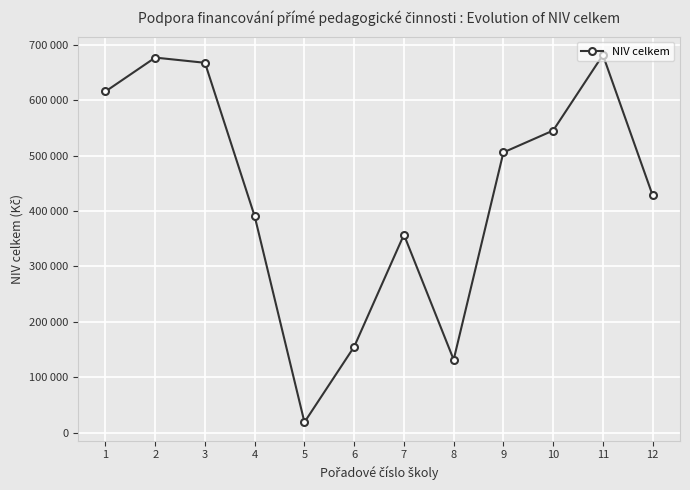

Reading left to right, list all the values displayed in this chart.

1=615687	2=676803	3=667407	4=390278	5=18793	6=155097	7=357193	8=131607	9=505716	10=545196	11=681500	12=428158